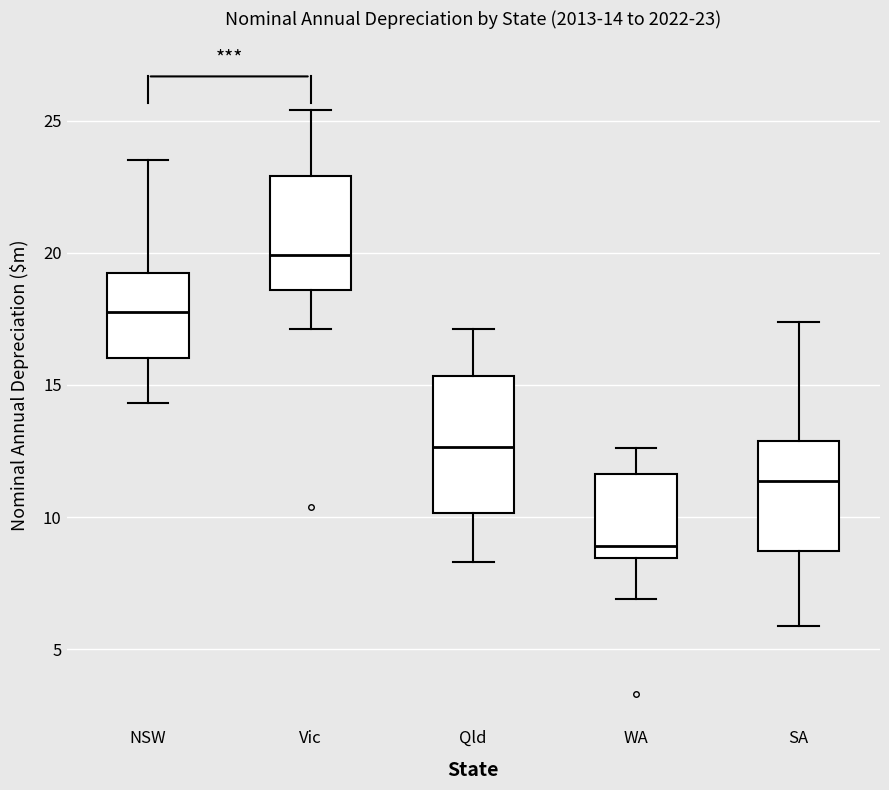

Comparing the boxes themselves (not the whiskers), which one is the tallest?

Qld